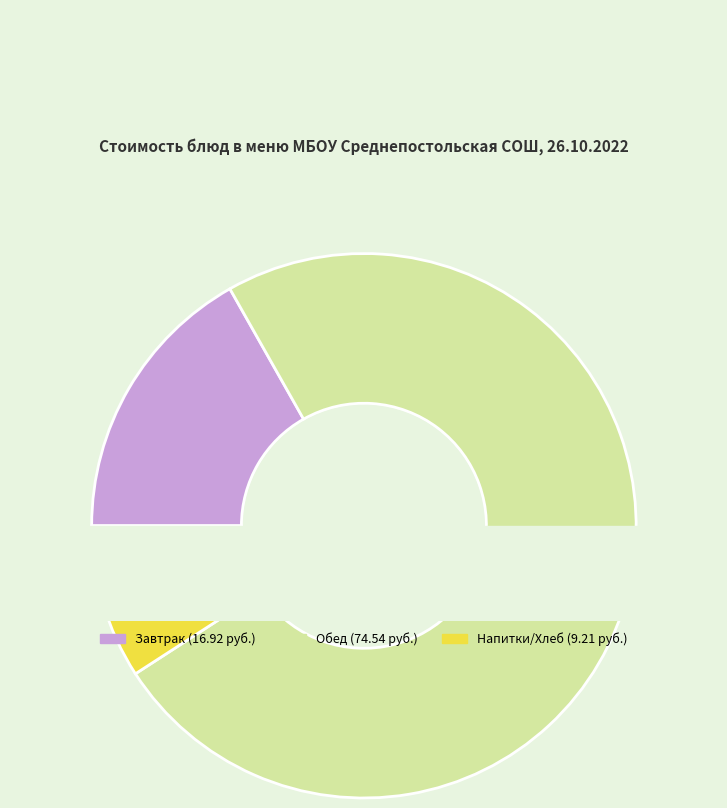

Is it true that Суп крестьянский с крупой is 1% of the pie?

False